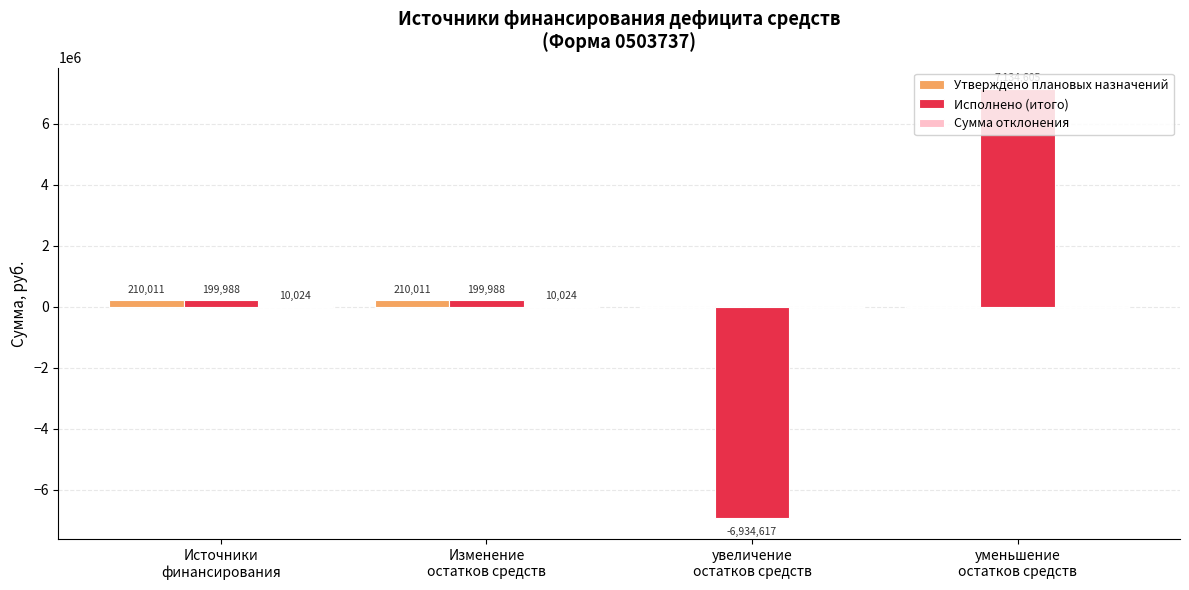

Which series has the largest total across all categories?

Исполнено (итого)